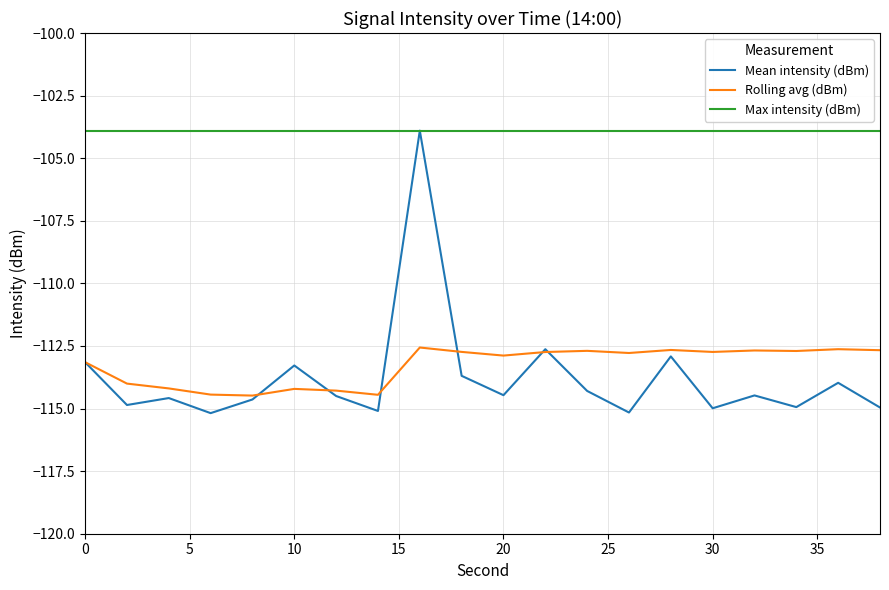

What is the smallest value displayed?

-115.2